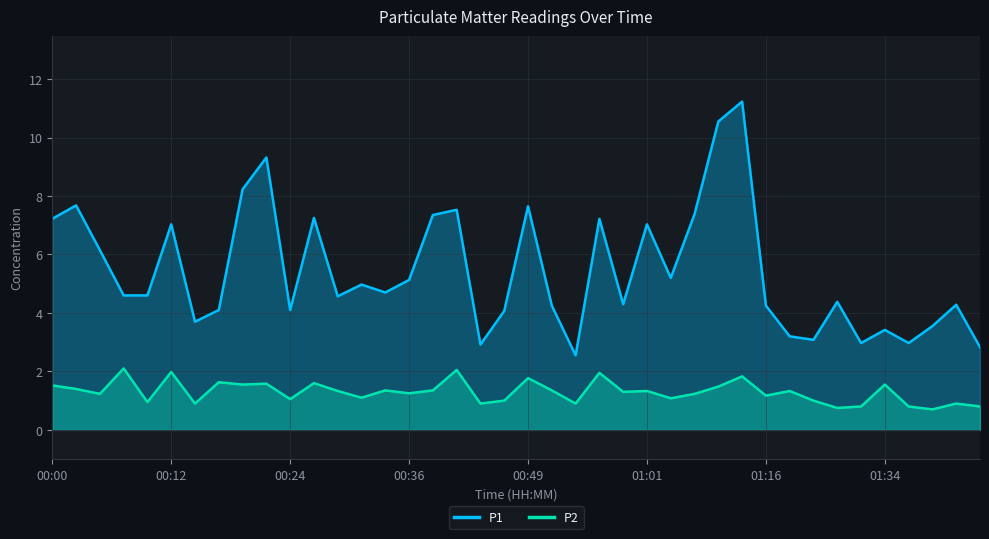

Which has a higher value, 13 or 16?

16